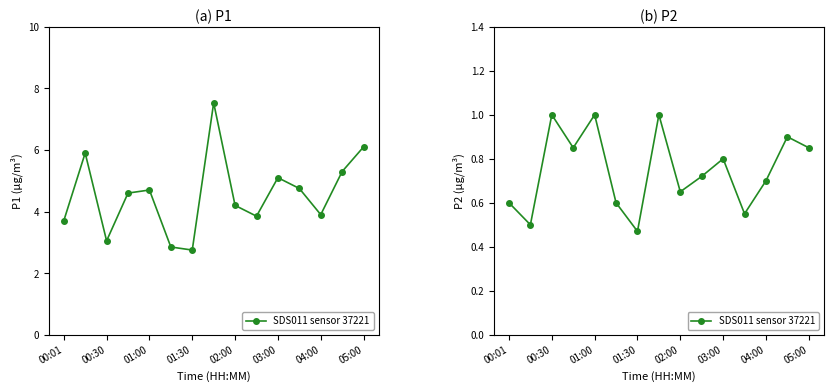

How many series are shown in this chart?

1